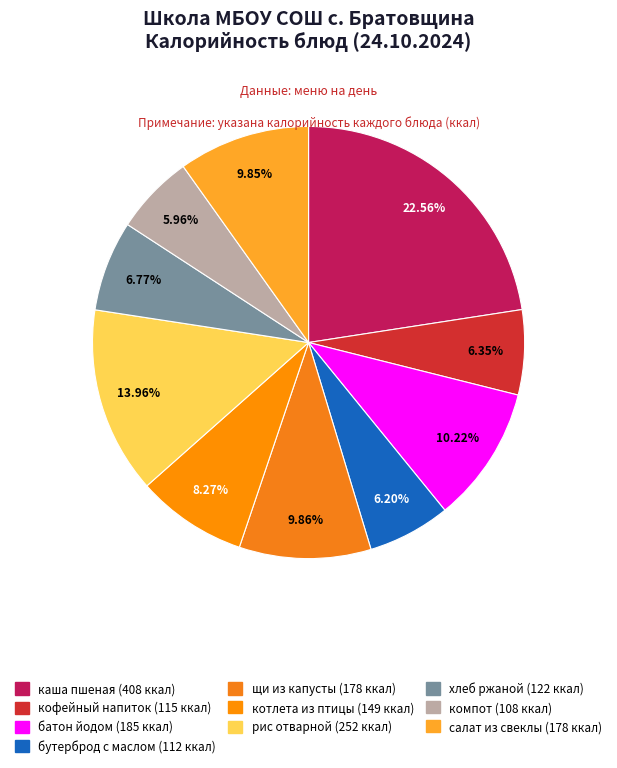

Count the number of slices in the pie.

10